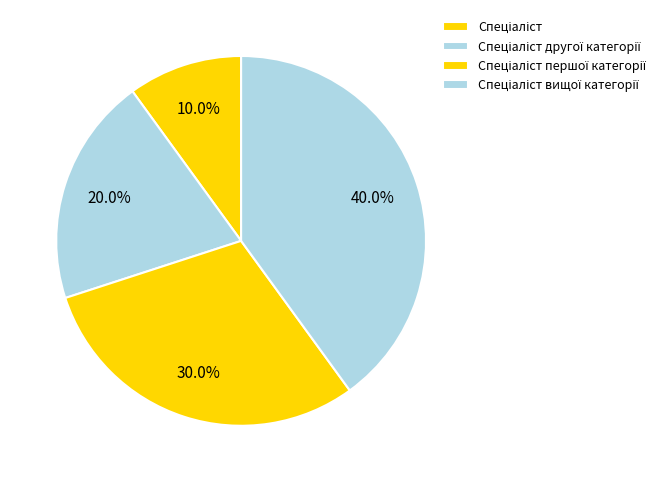

Which slice is the largest?

Спеціаліст вищої категорії